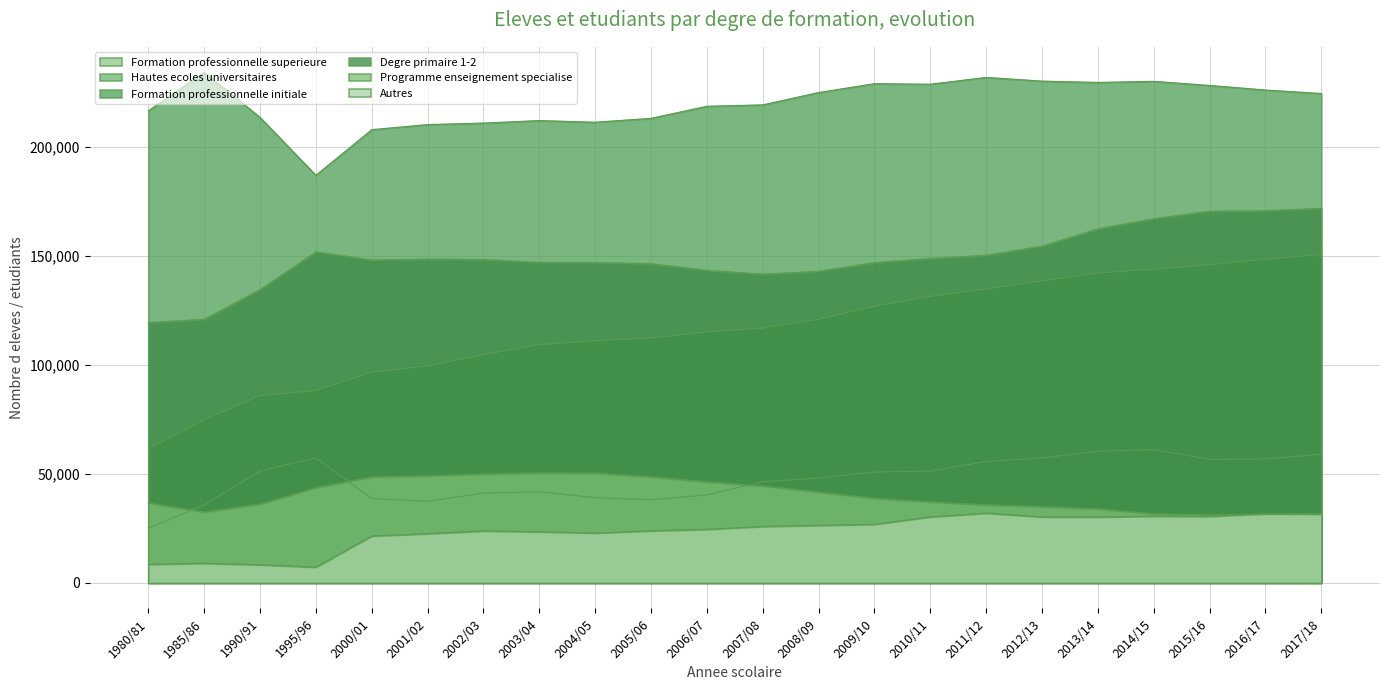

How many lines are shown in the chart?

6